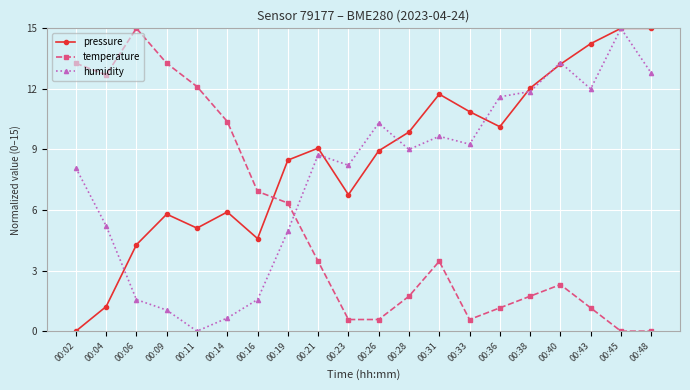

True or false: pressure has a value of 1.2 at 00:04.

True